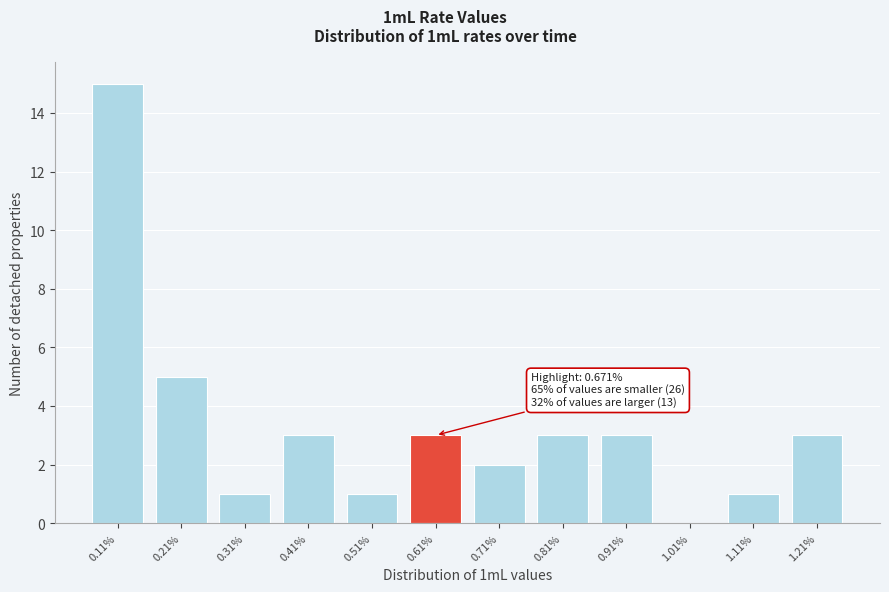

Reading left to right, transcribe all the data shown in this chart.

0.11%=15	0.21%=5	0.31%=1	0.41%=3	0.51%=1	0.61%=3	0.71%=2	0.81%=3	0.91%=3	1.01%=0	1.11%=1	1.21%=3